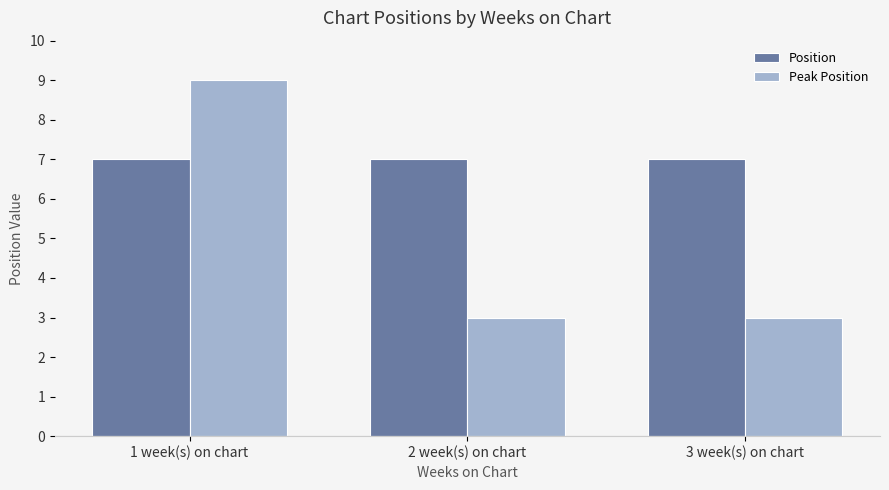

What is the lowest value of the Peak Position series?

3